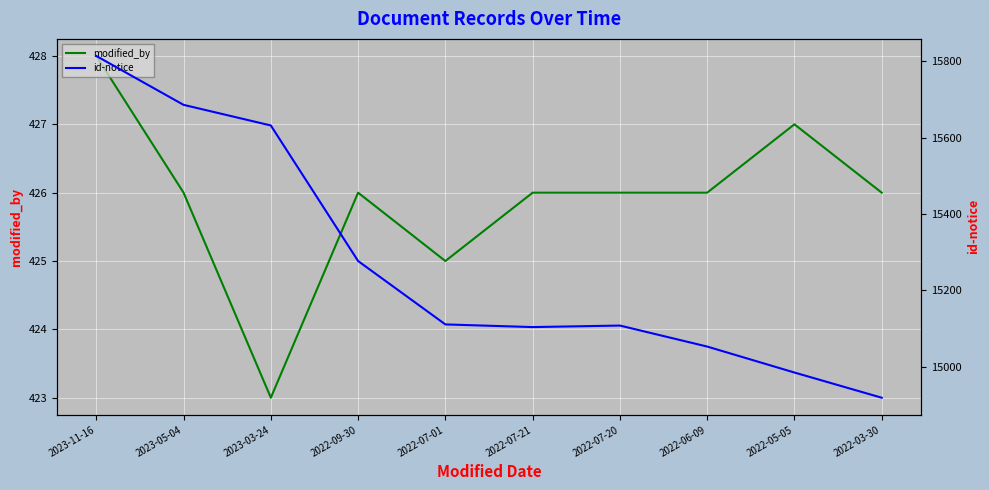

Reading left to right, list all the values displayed in this chart.

modified_by: 428	426	423	426	425	426	426	426	427	426
id-notice: 15814	15686	15632	15277	15111	15104	15108	15053	14985	14919